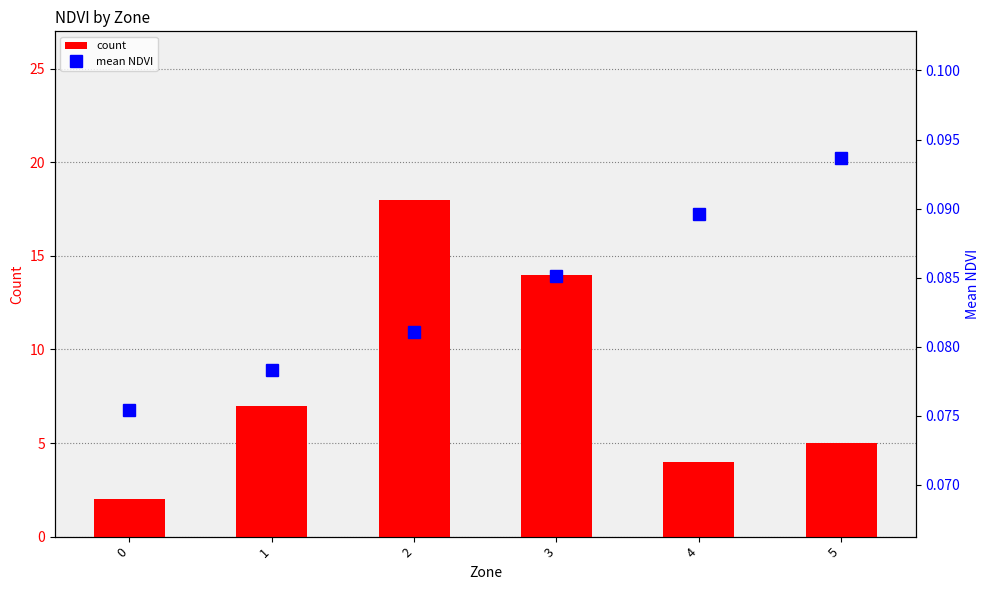

Rank the series by their maximum value, from lowest to highest.

mean NDVI, count